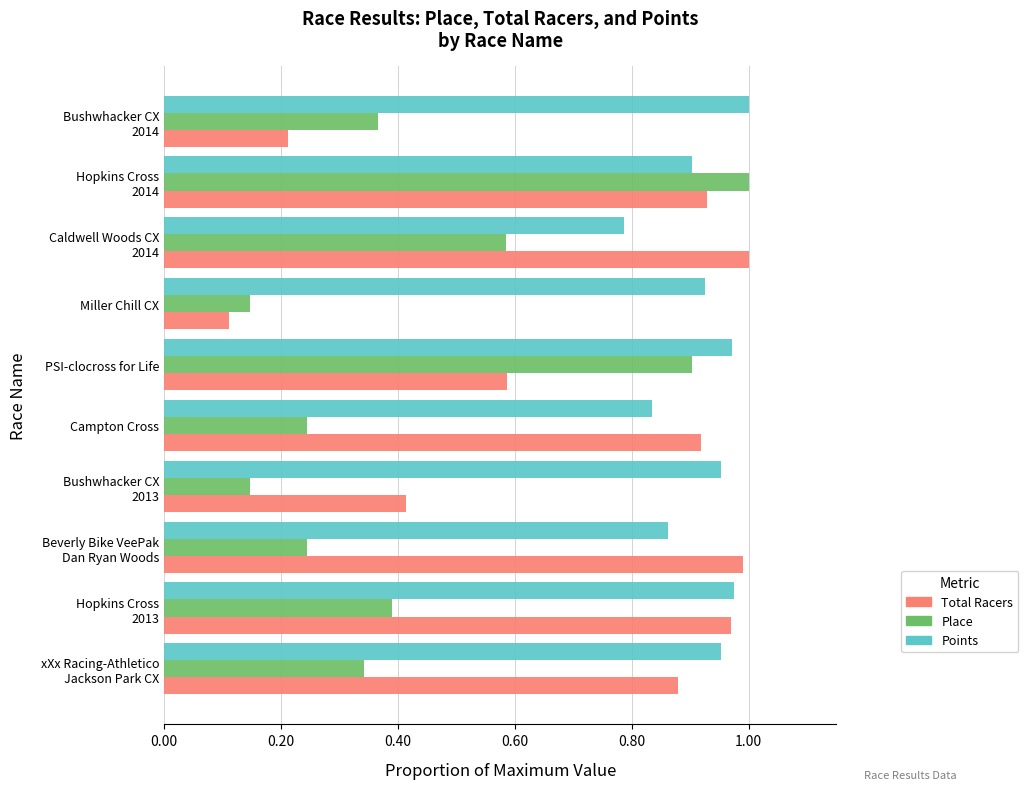

At how many categories does at least one series exceed 0?

10